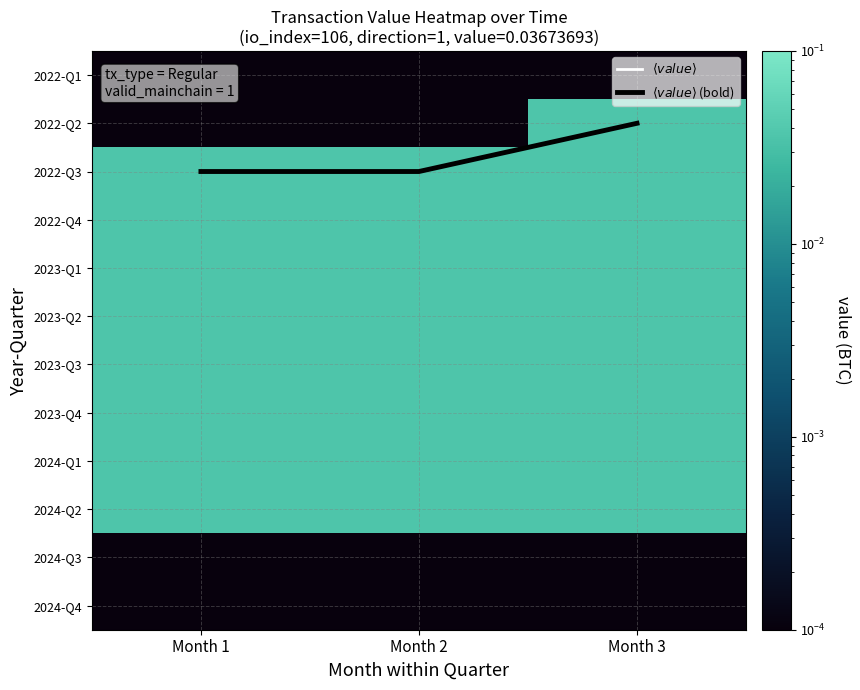

Where is 2023-Q1 nearest to the value 0?

Month 1